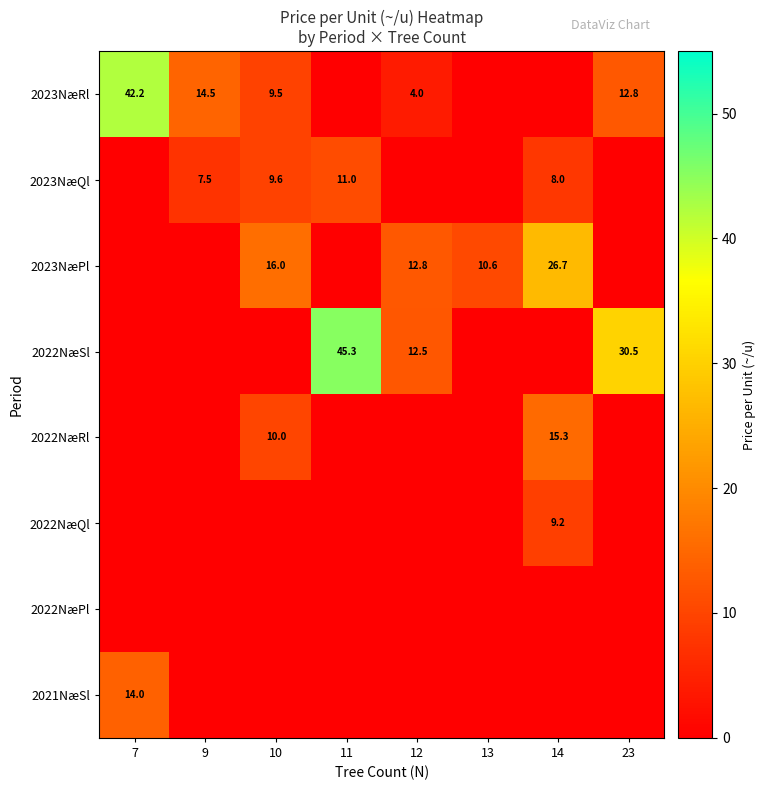

The value of 2023NæPl at 12 is 18.7. True or false?

False